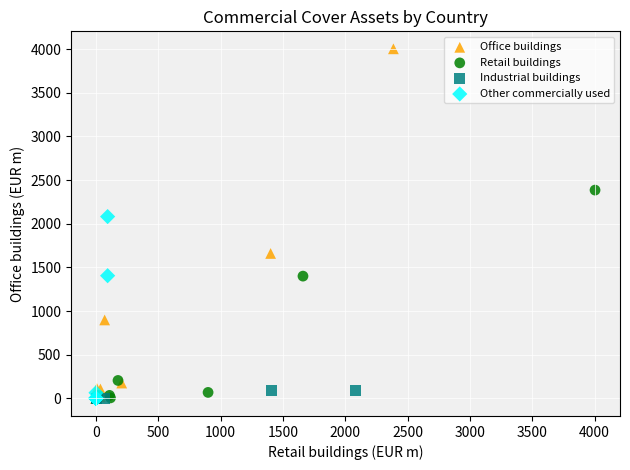

Which series has the widest spread of Y values?

Office buildings